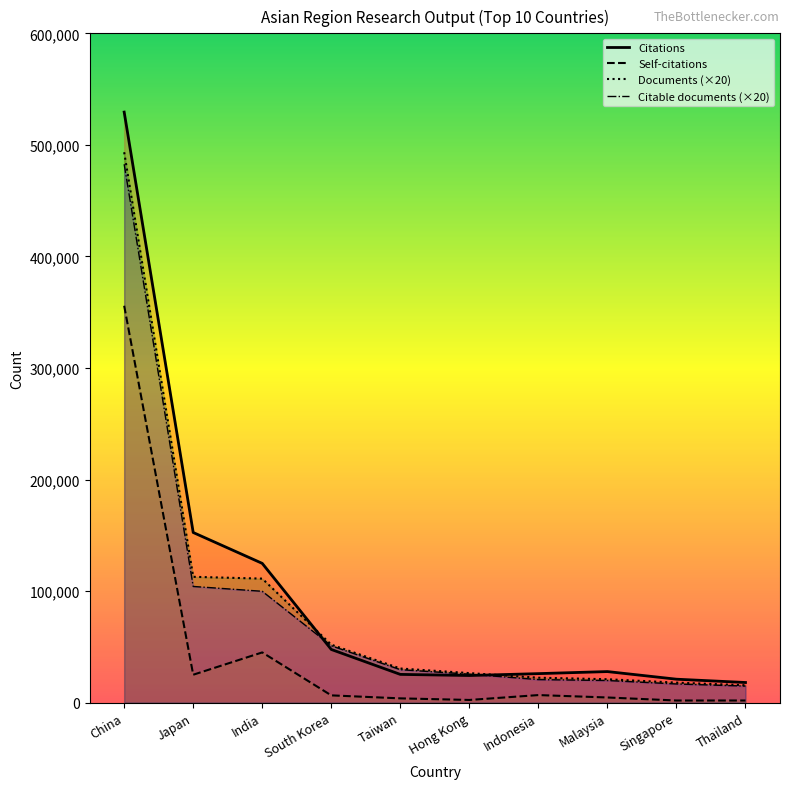

What are all the series names shown in the legend?

Citations, Self-citations, Documents (×20), Citable documents (×20)